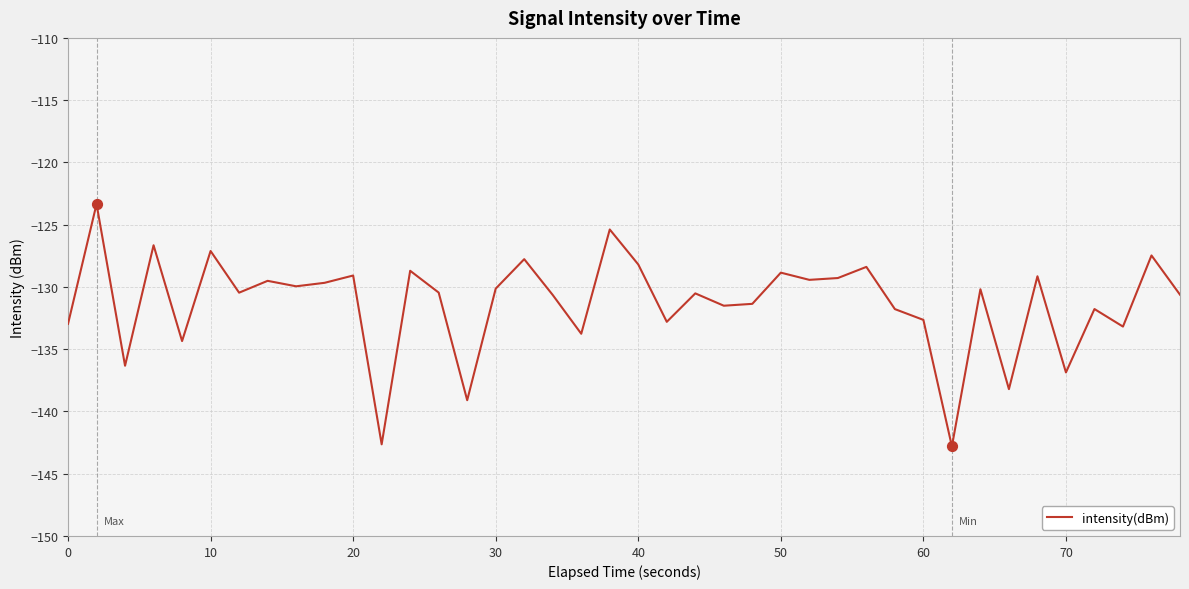

What is the greatest value displayed?

-123.3